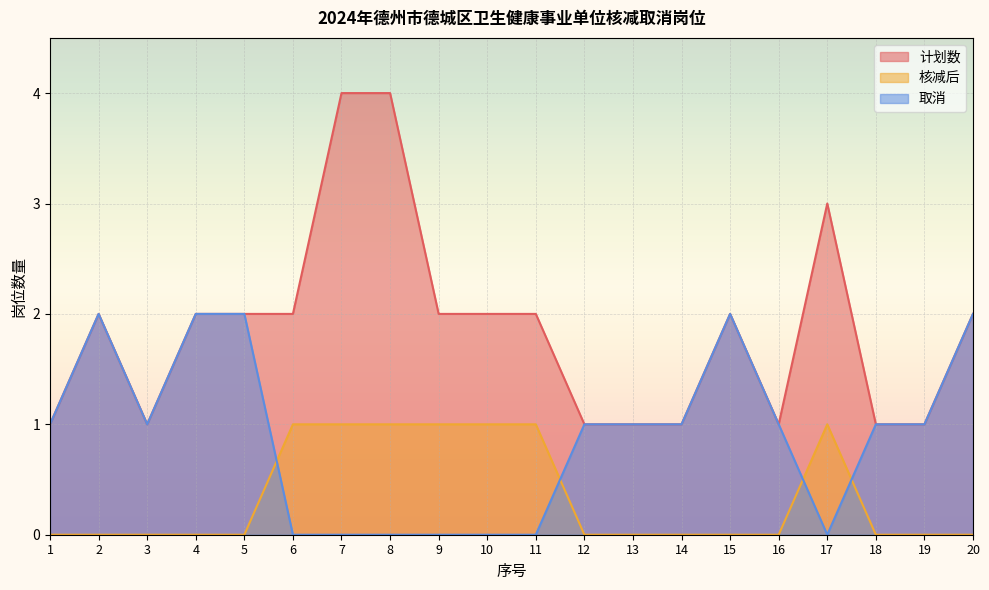

Which category has the highest value across all series?

7